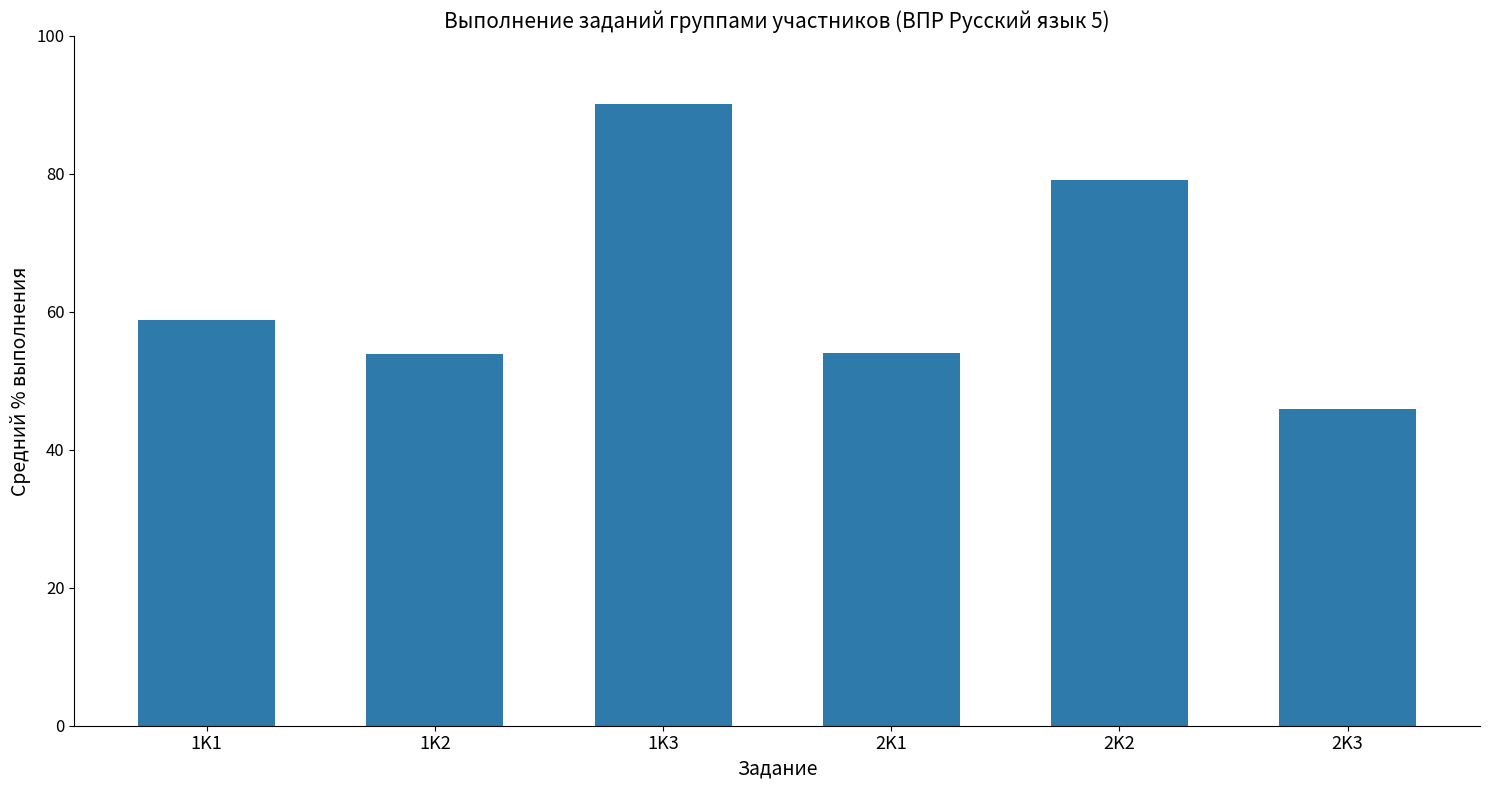

How many values exceed 58?

3